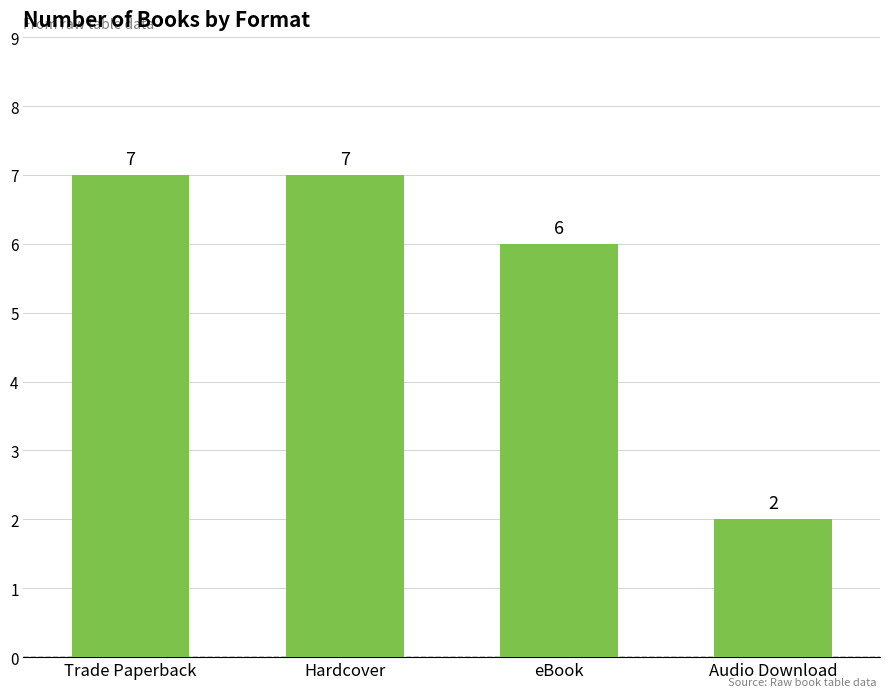

What is the value of the 4th bar from the left?

2